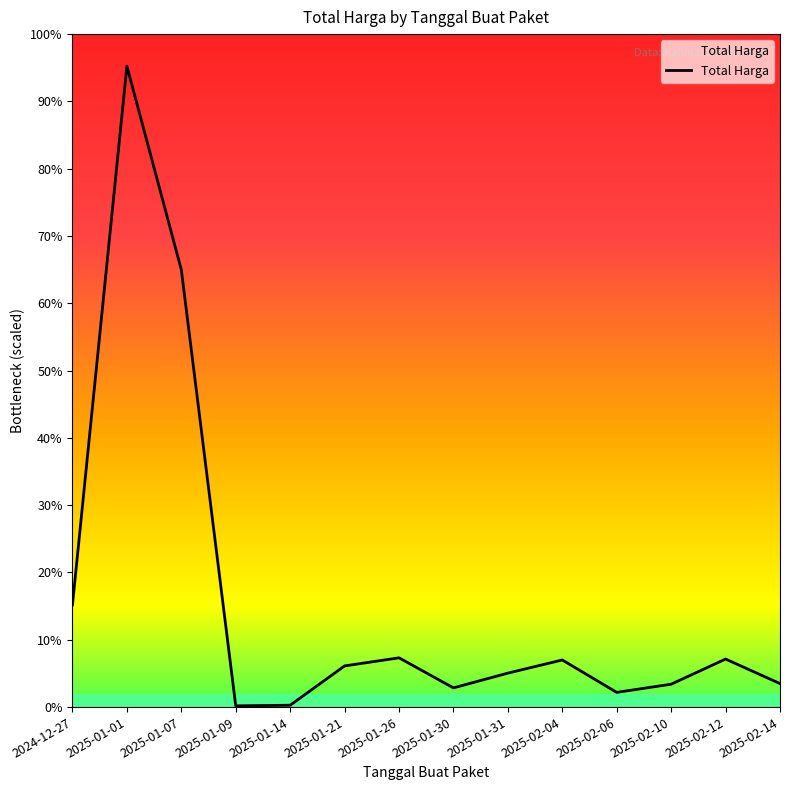

True or false: the data shows 1876400 at 2025-01-14.

False